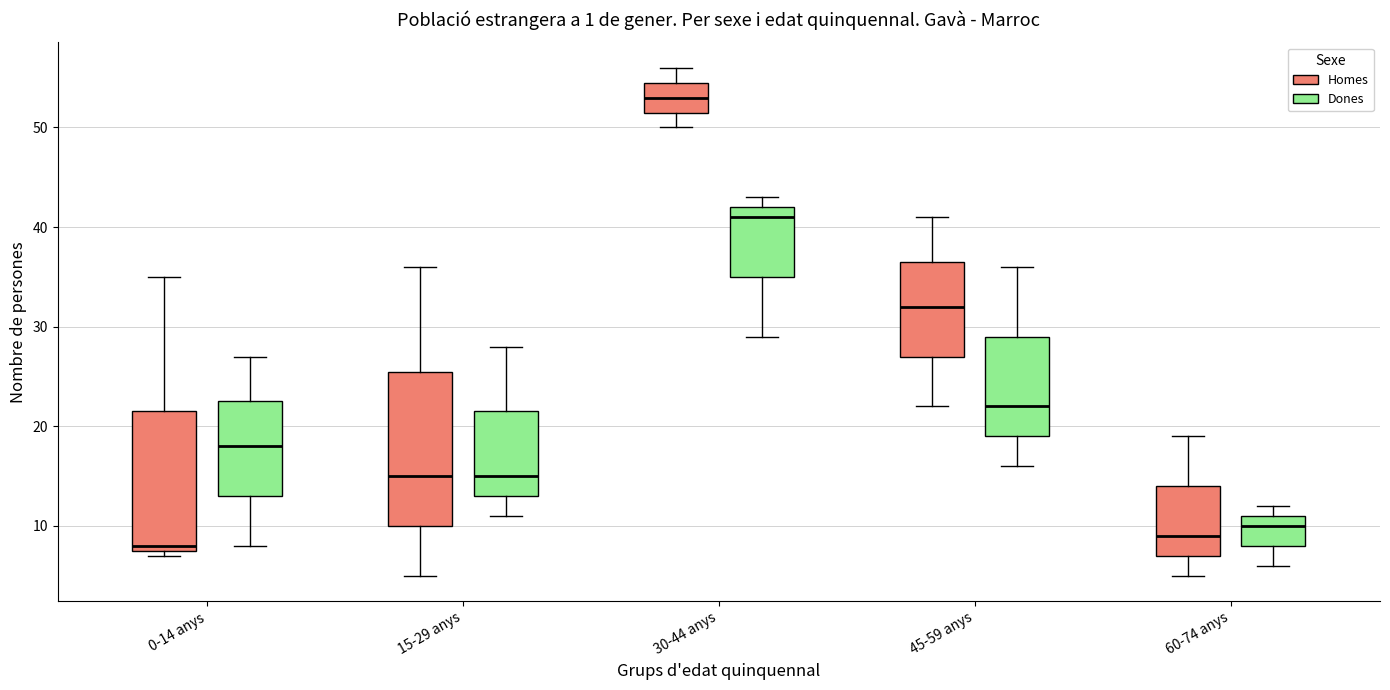

Which box is the tallest, from its lower edge to its upper edge?

15-29 anys (Homes)